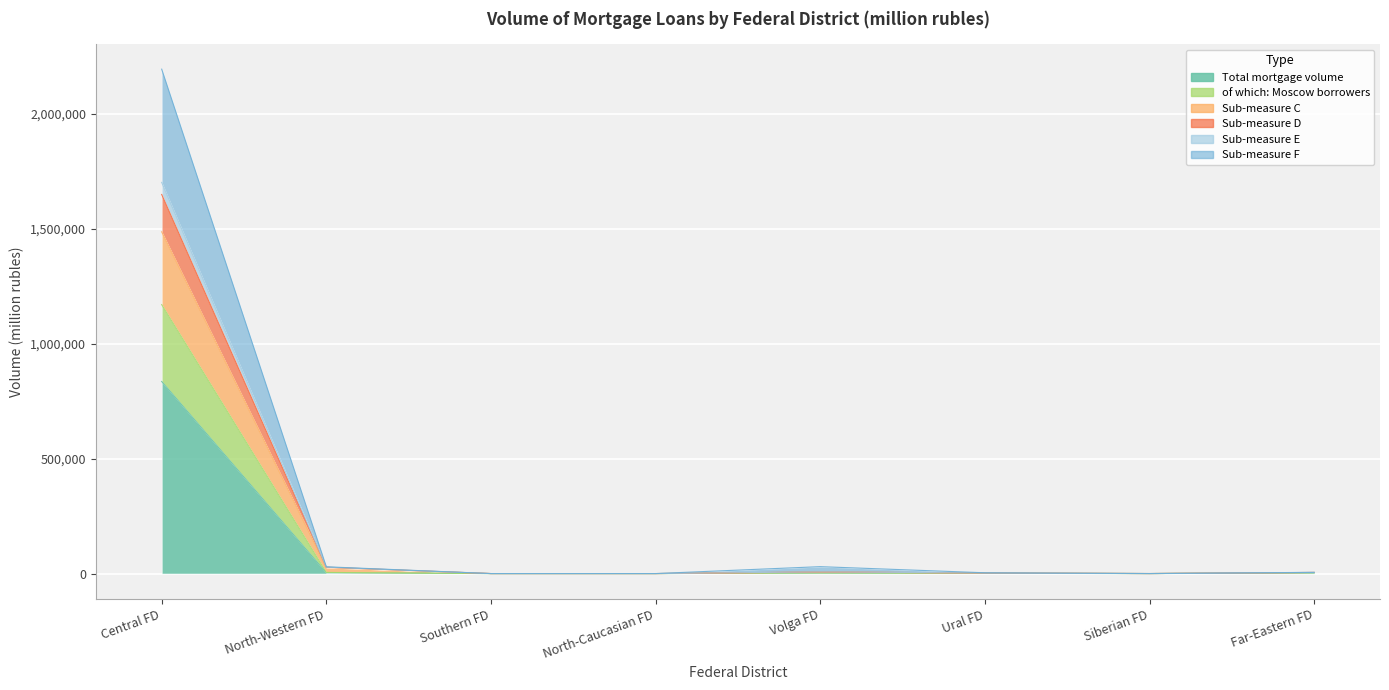

The value of Column A at Ural FD is 350. True or false?

False